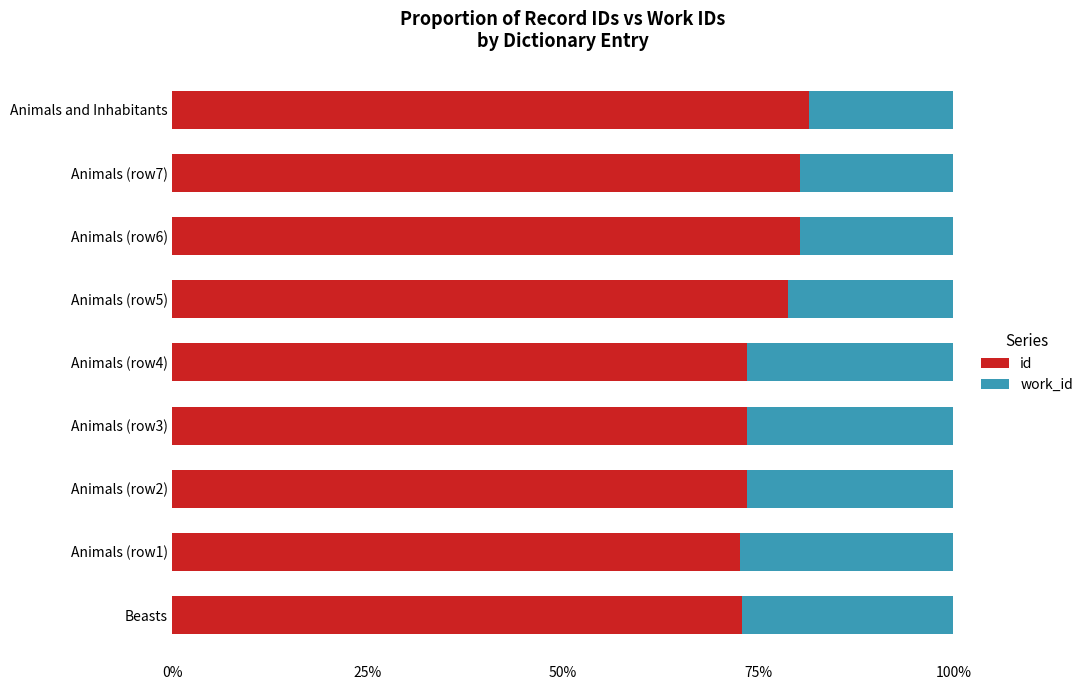

What is the average value of the id series?

76.4